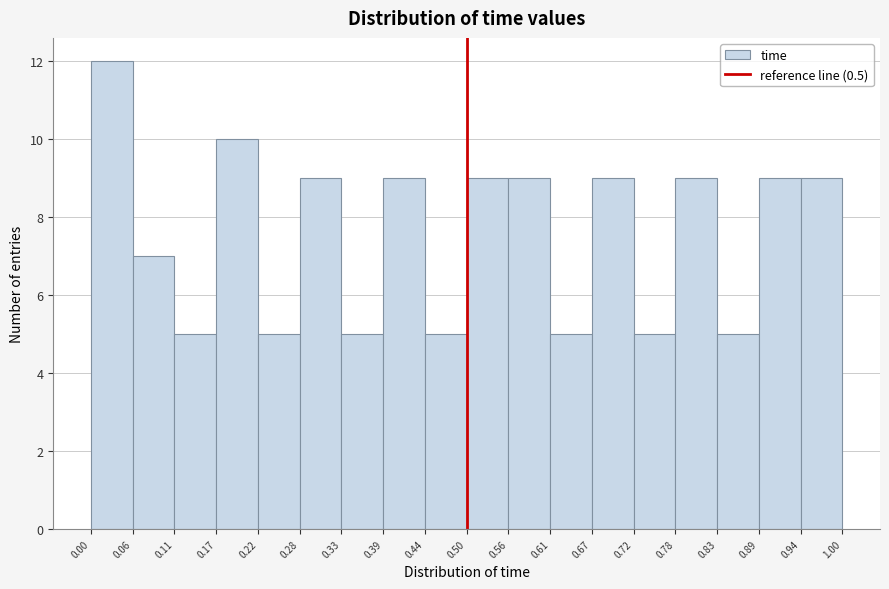

Reading left to right, transcribe this chart: for each bar, give the range it covers on the x-axis and its height. The values are not printed on the chart, so give them approximately, as read against the axis.

0.00 to 0.06: 12
0.06 to 0.11: 7
0.11 to 0.17: 5
0.17 to 0.22: 10
0.22 to 0.28: 5
0.28 to 0.33: 9
0.33 to 0.39: 5
0.39 to 0.44: 9
0.44 to 0.50: 5
0.50 to 0.56: 9
0.56 to 0.61: 9
0.61 to 0.67: 5
0.67 to 0.72: 9
0.72 to 0.78: 5
0.78 to 0.83: 9
0.83 to 0.89: 5
0.89 to 0.94: 9
0.94 to 1.00: 9